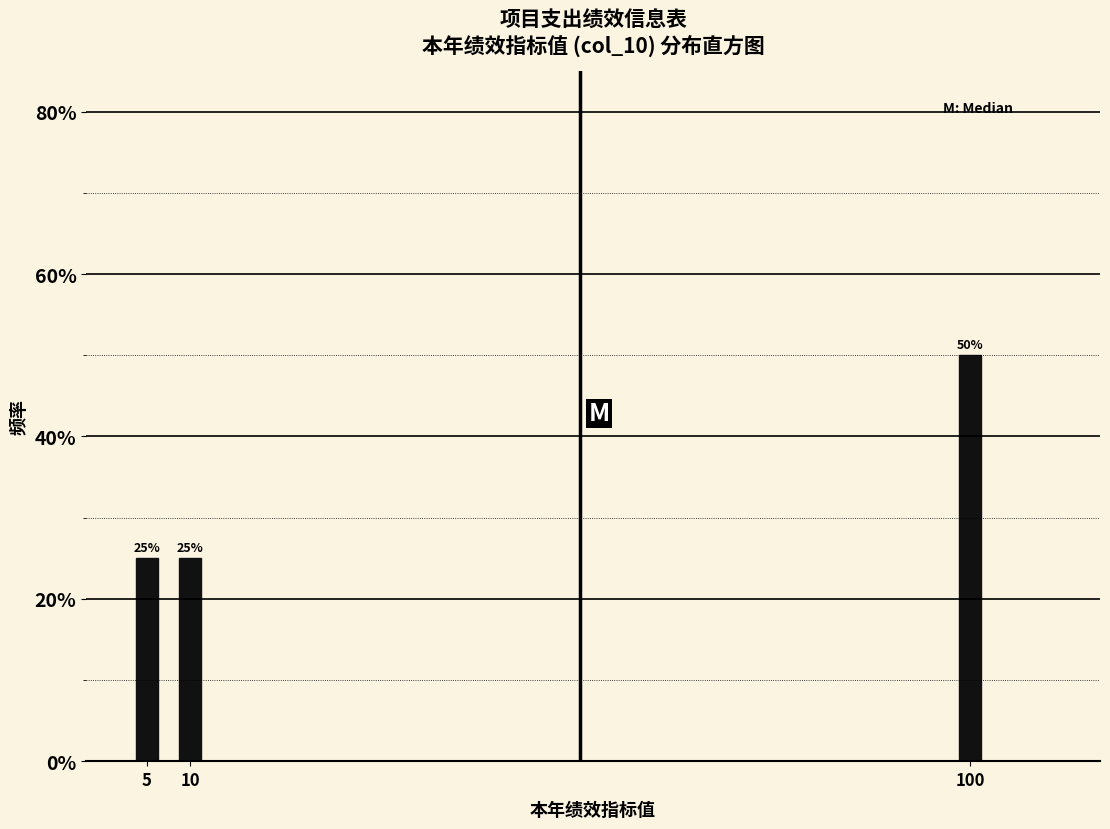

Reading left to right, list all the values displayed in this chart.

25	25	50